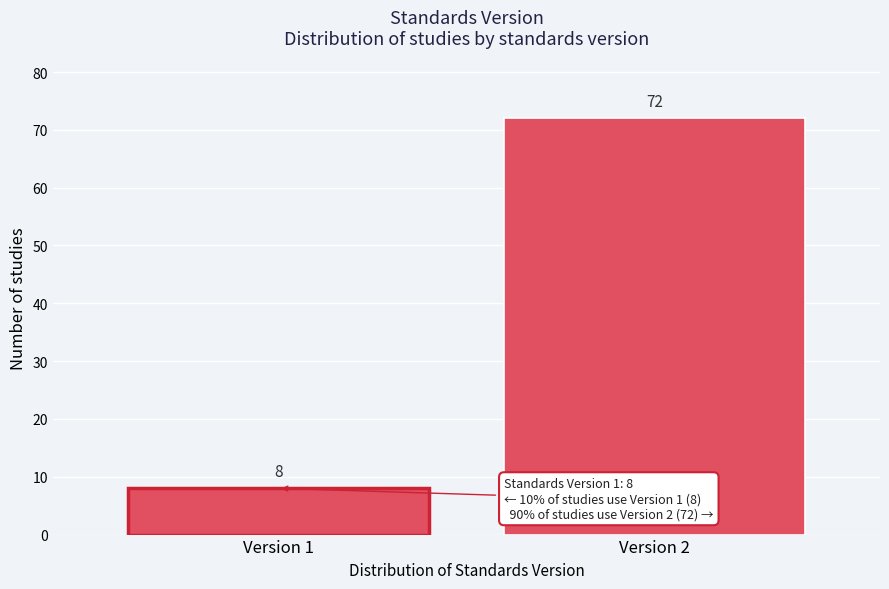

Reading left to right, what are all the values shown in this chart?

8	72